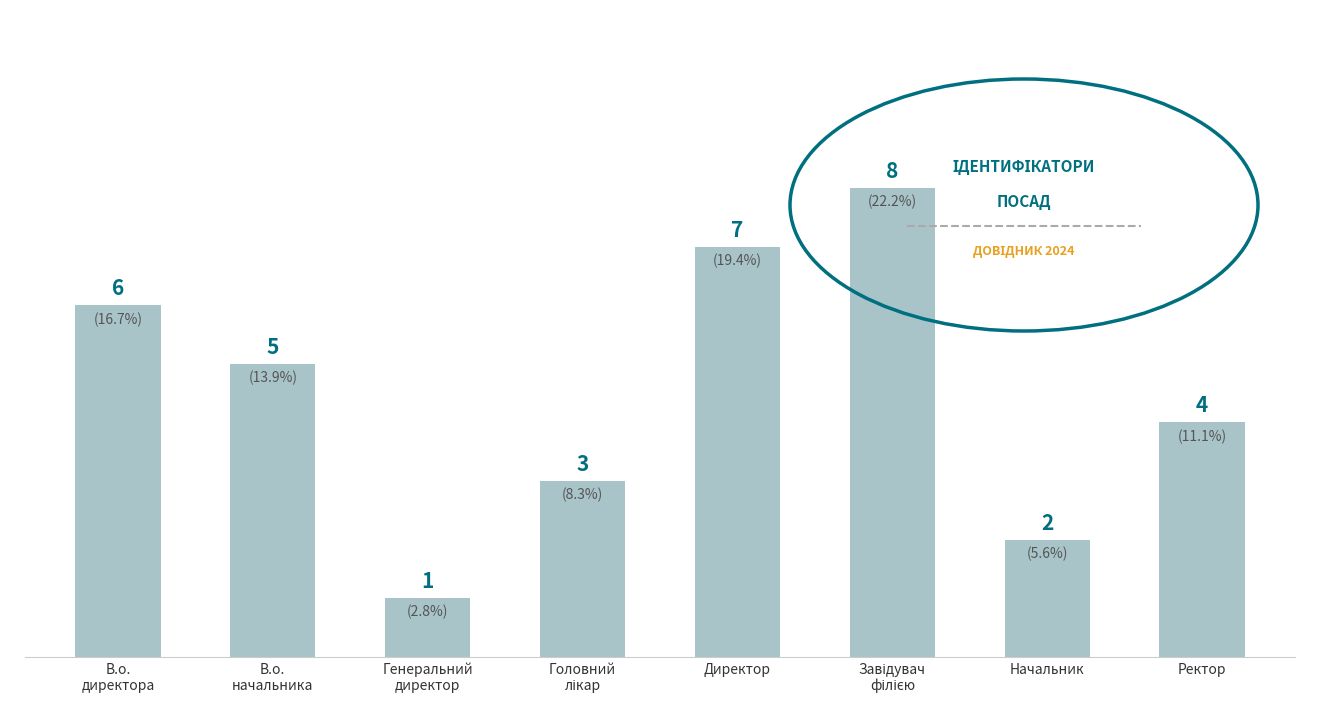

At which category does the chart reach its minimum across all series?

Генеральний
директор